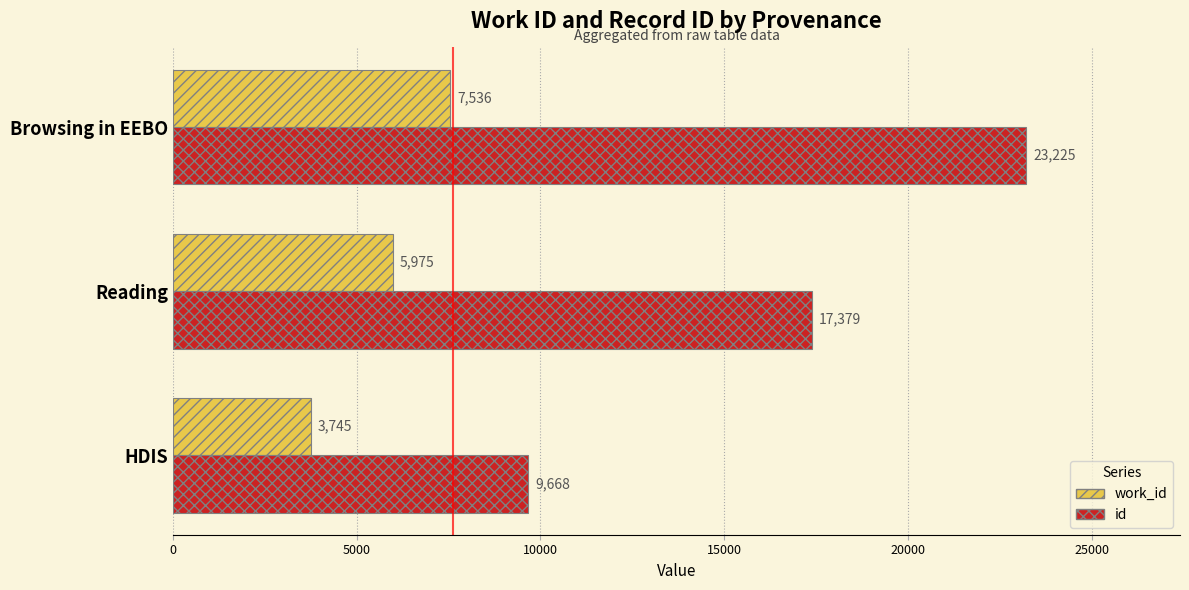

What is the sum of all work_id values?

17256.5